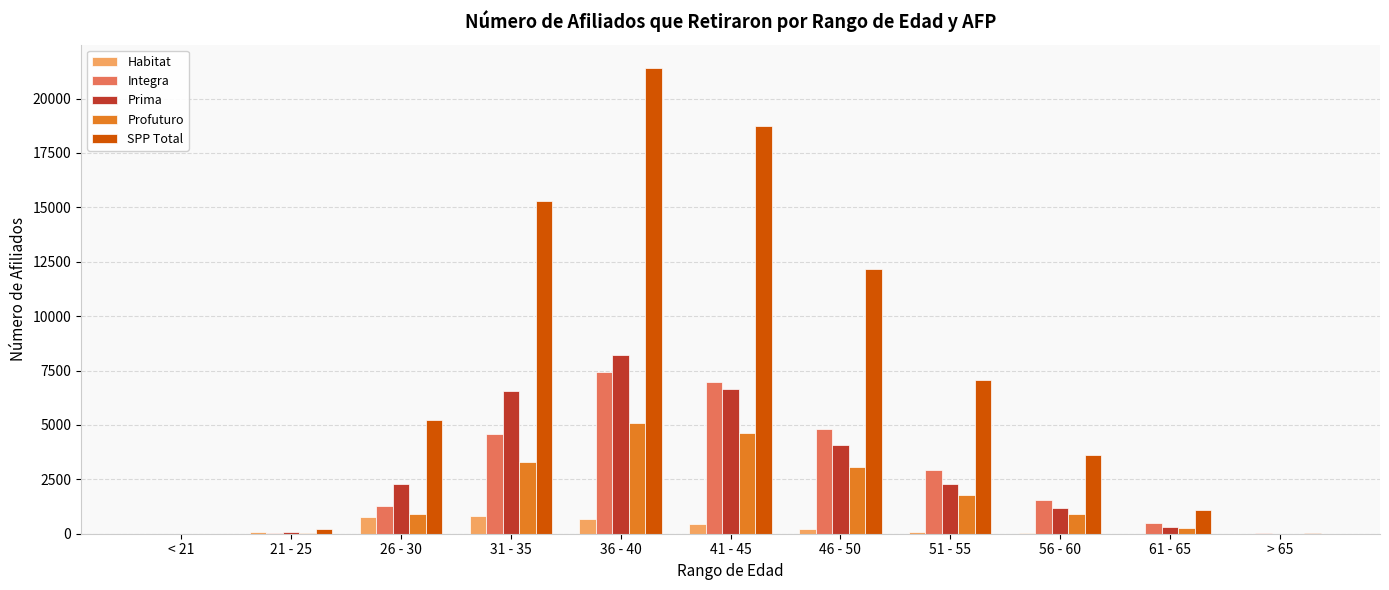

What are all the series names shown in the legend?

Habitat, Integra, Prima, Profuturo, SPP Total